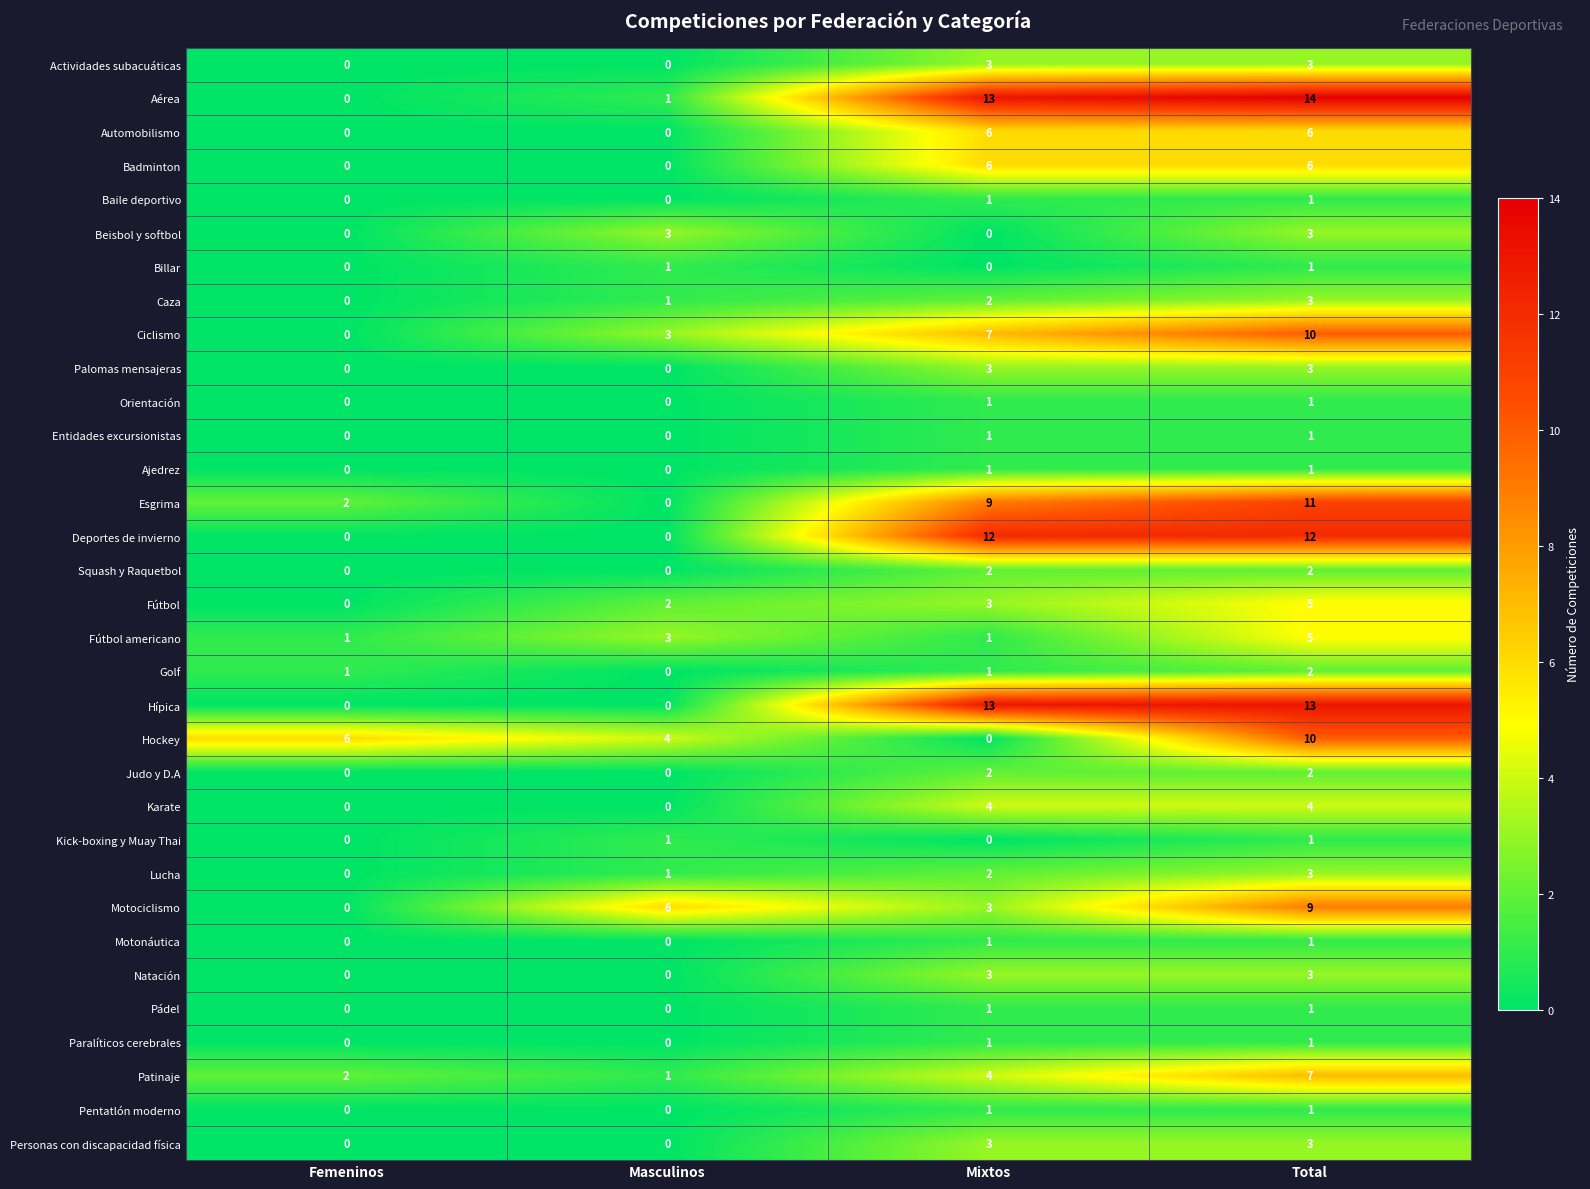

What is the sum of the Natación values at Total and Femeninos?

3